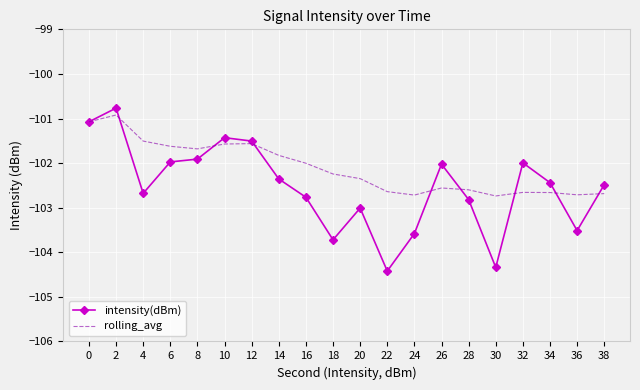

Read the rolling_avg value at 6.

-101.6